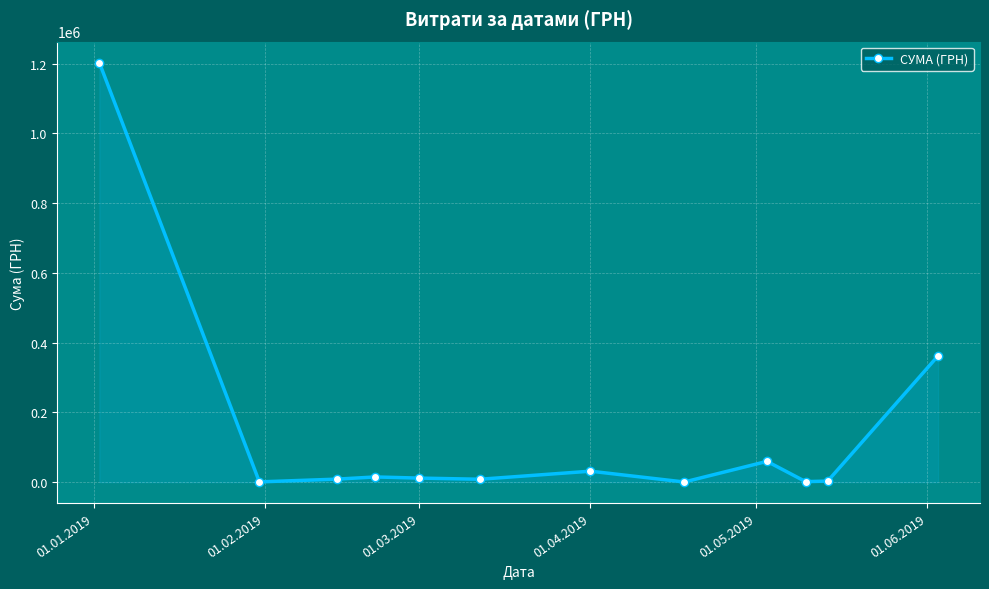

How many data points are above 11685?

6